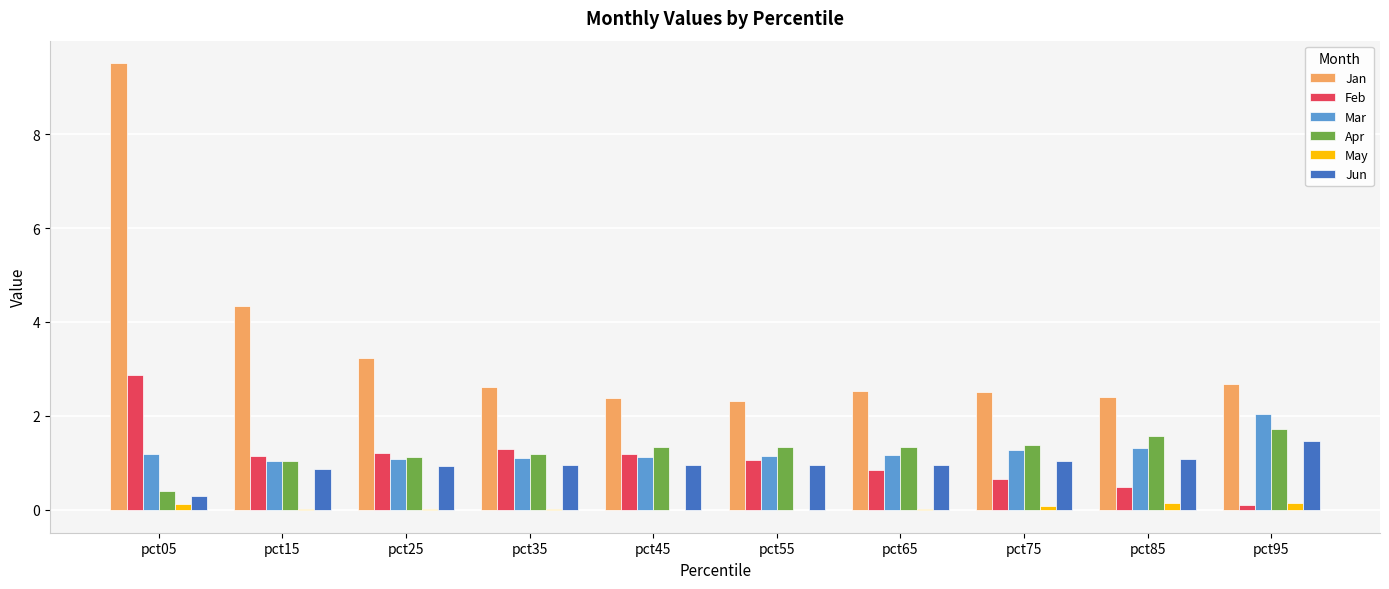

Count the number of data series in this chart.

6